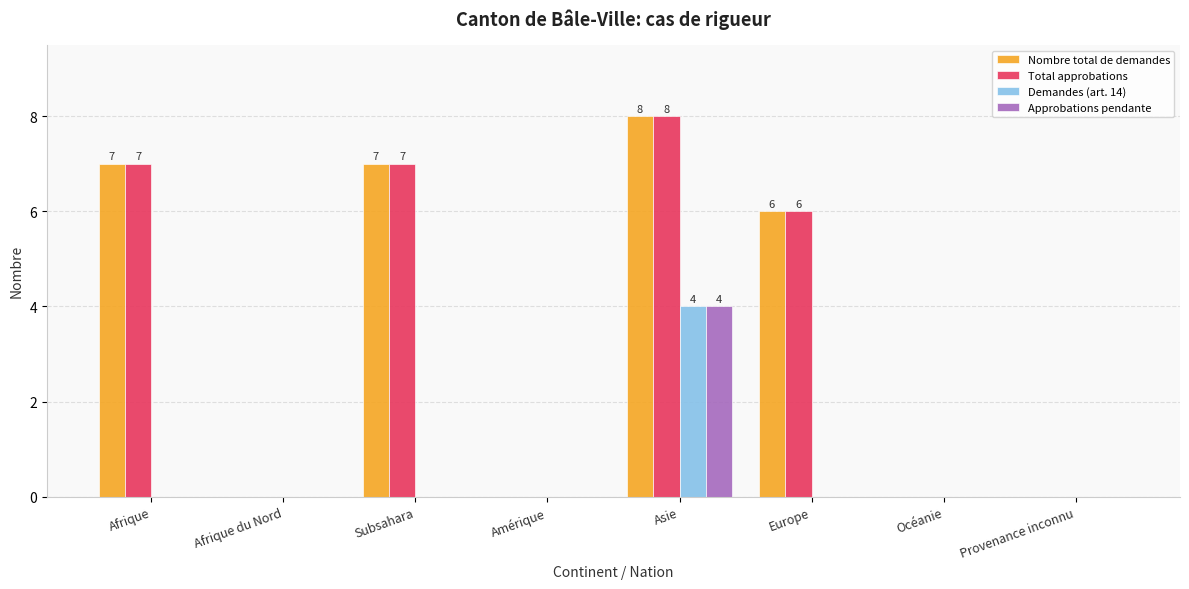

Count the number of categories in the chart.

8